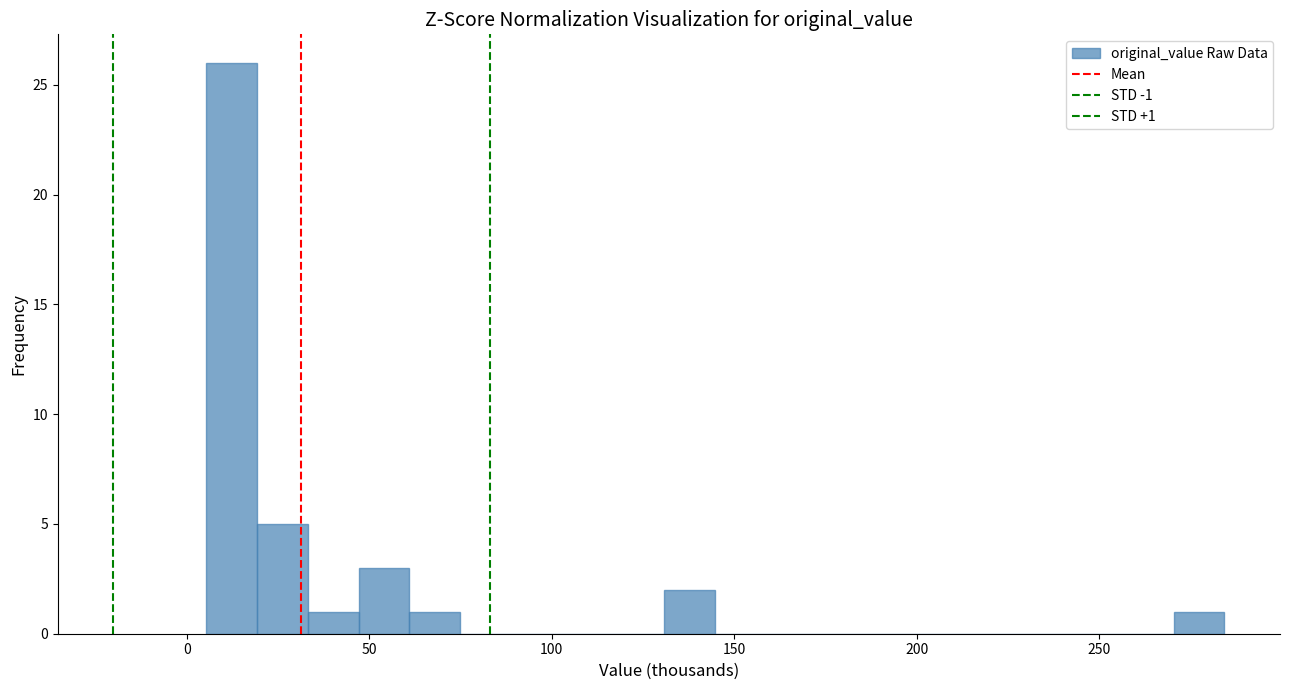

Read against the x-axis, roughly where is the centre of the tallest bar?

10